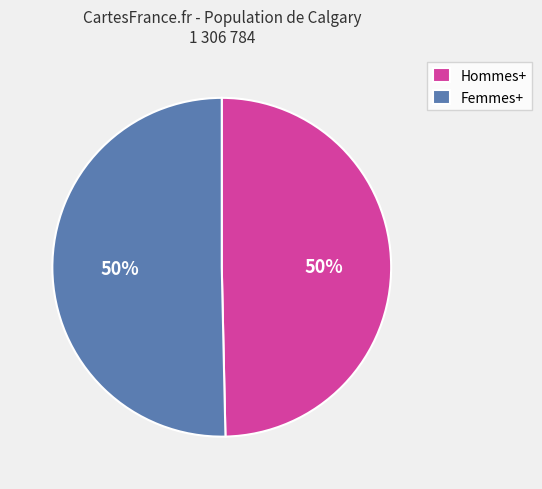

How many slices are in this pie chart?

2